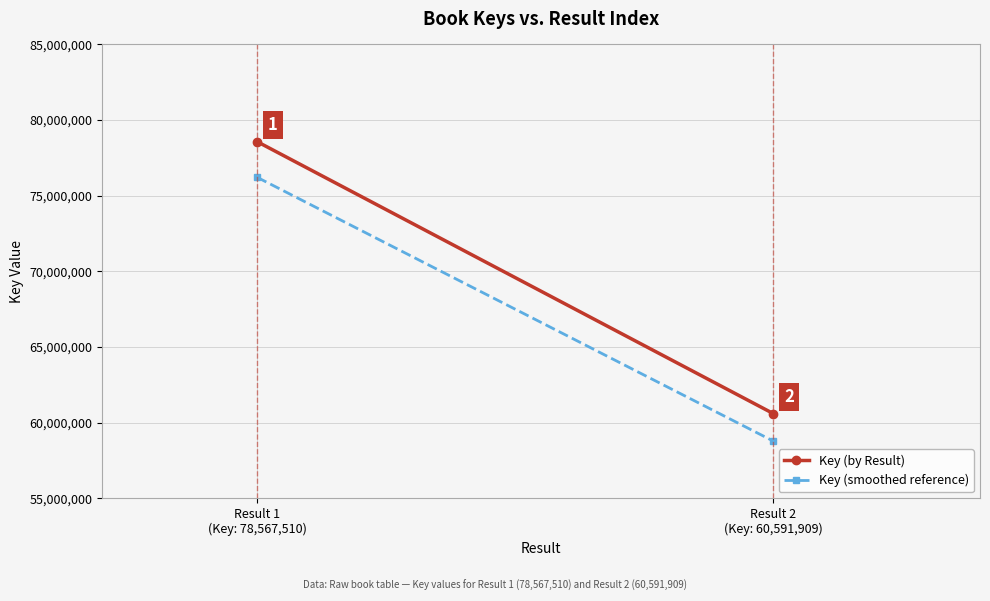

Which has a higher value, Result 2
(Key: 60,591,909) or Result 1
(Key: 78,567,510)?

Result 1
(Key: 78,567,510)